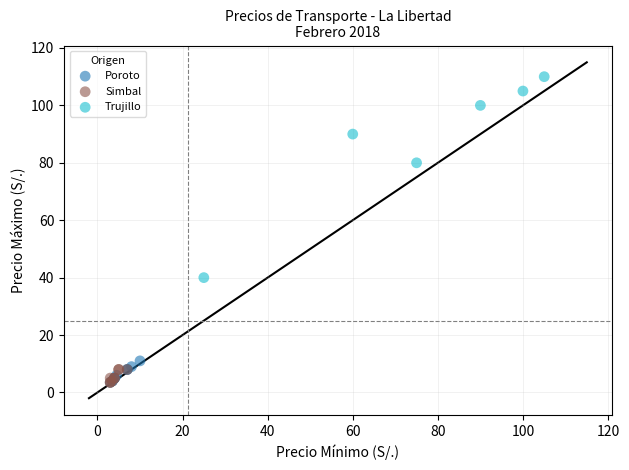

Which series has the largest Y range (max minus min)?

Trujillo